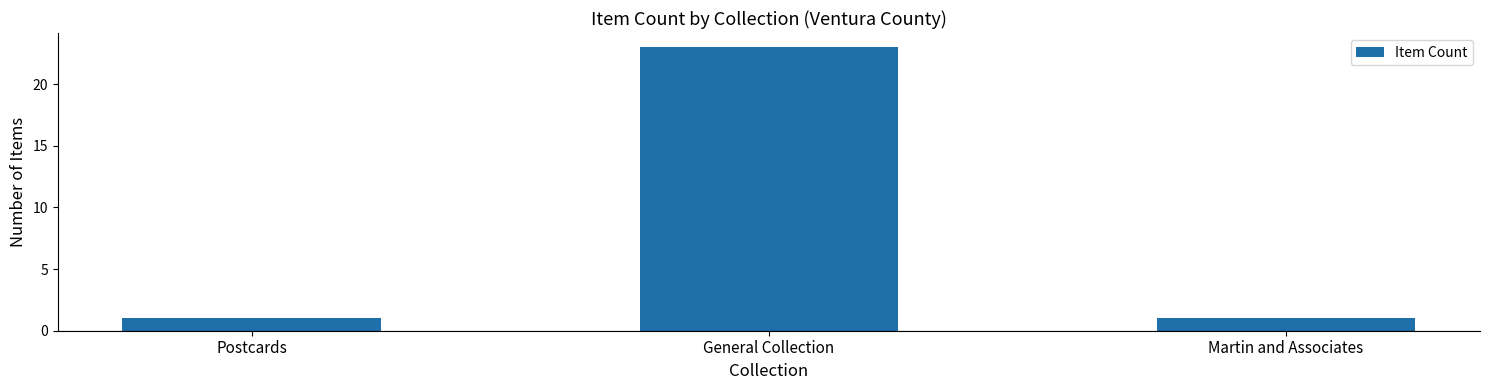

What is the greatest value displayed?

23